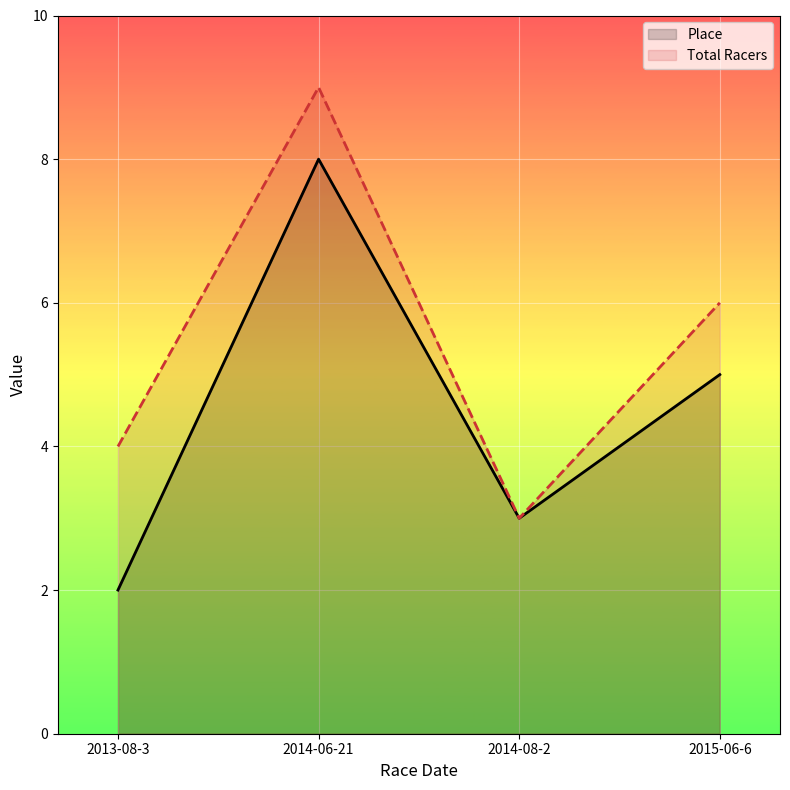

How many data points does each series have?

4